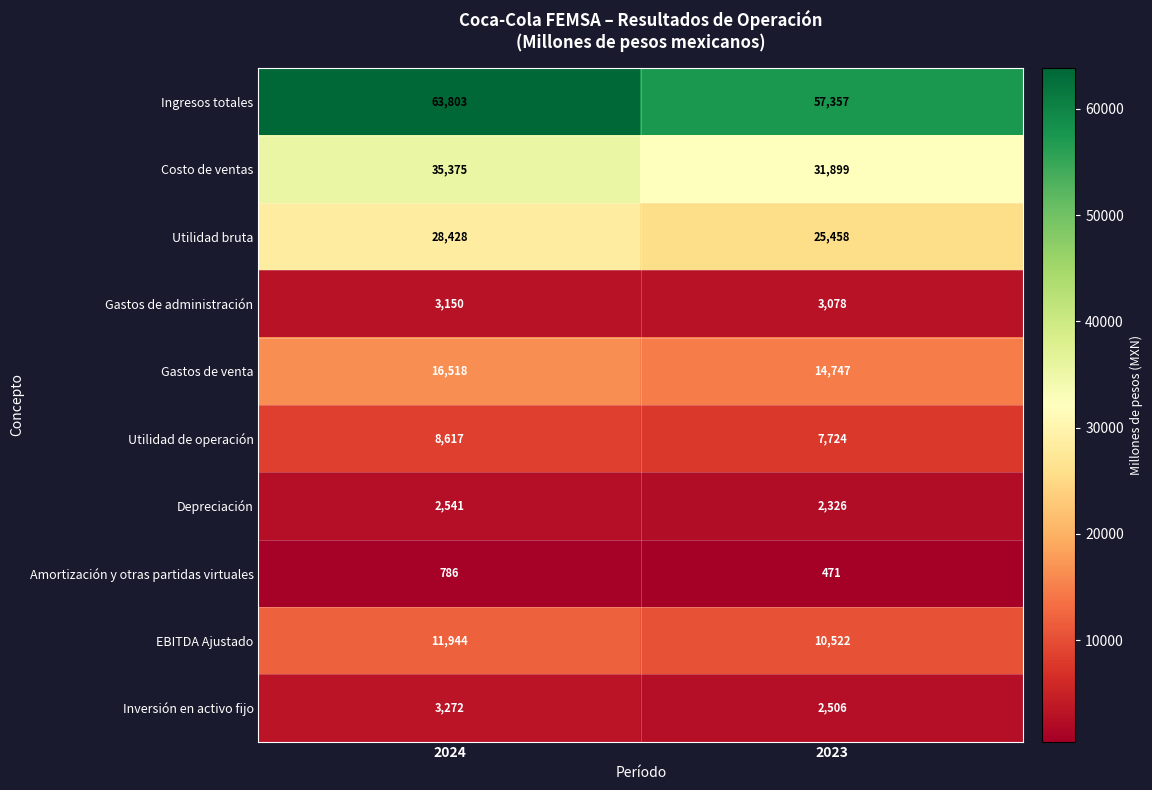

What is the approximate value of Inversión en activo fijo at 2023?

2506